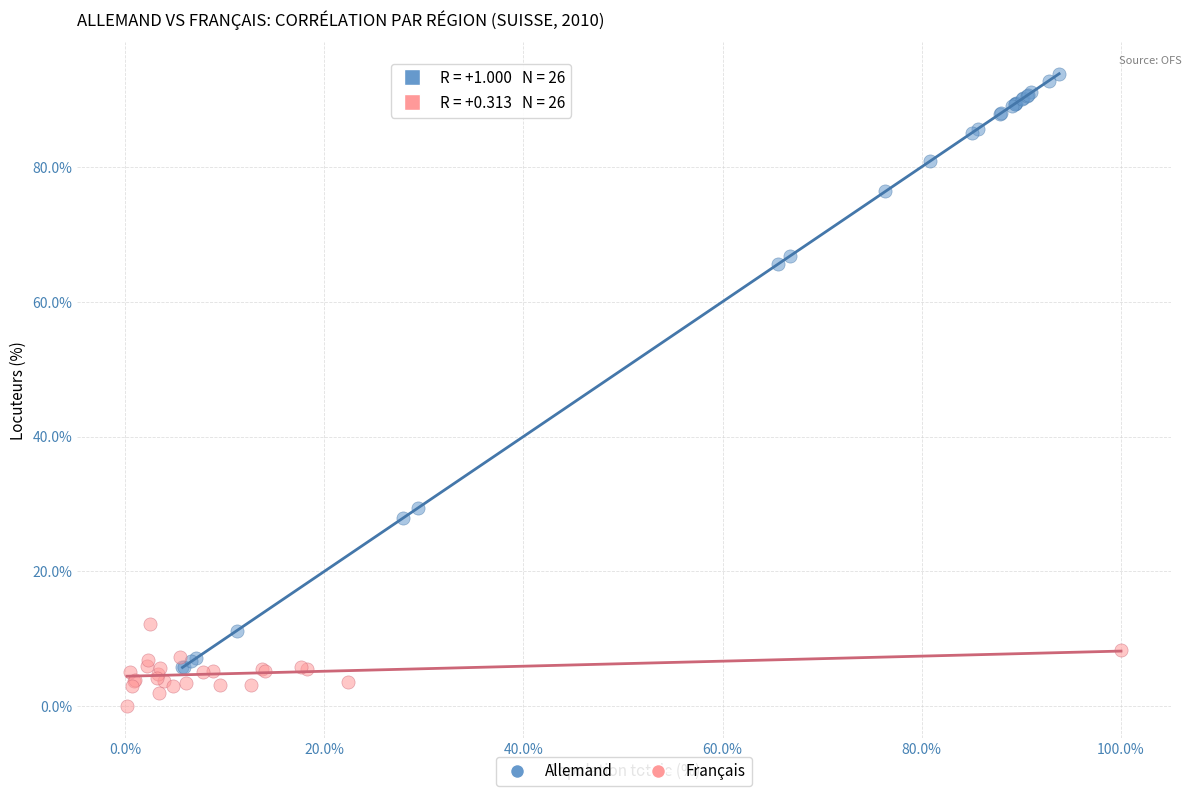

Which series contains the highest Y value?

Allemand